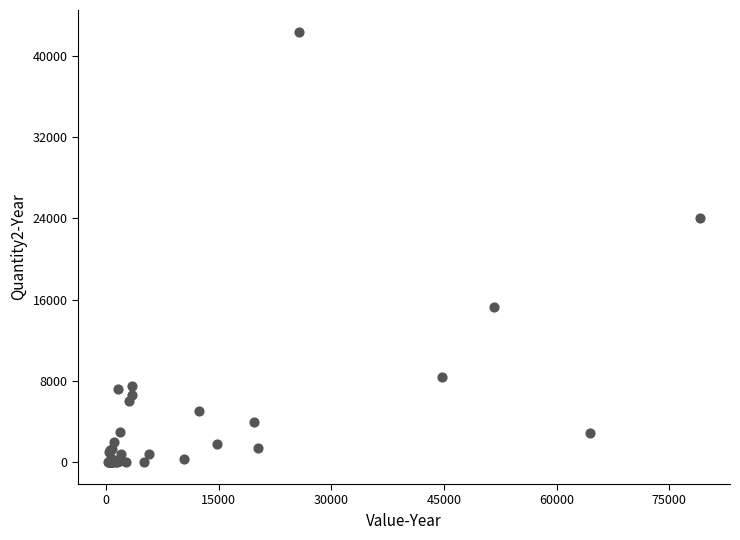

What Y value in the scatter plot is closest to 21180?

24041